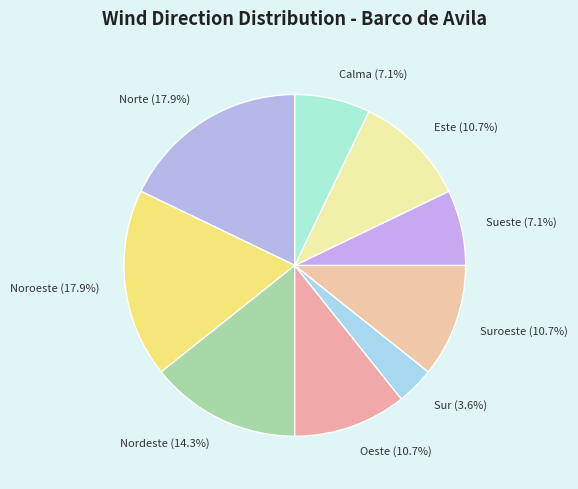

How much of the chart is everything except Suroeste?

89.3%